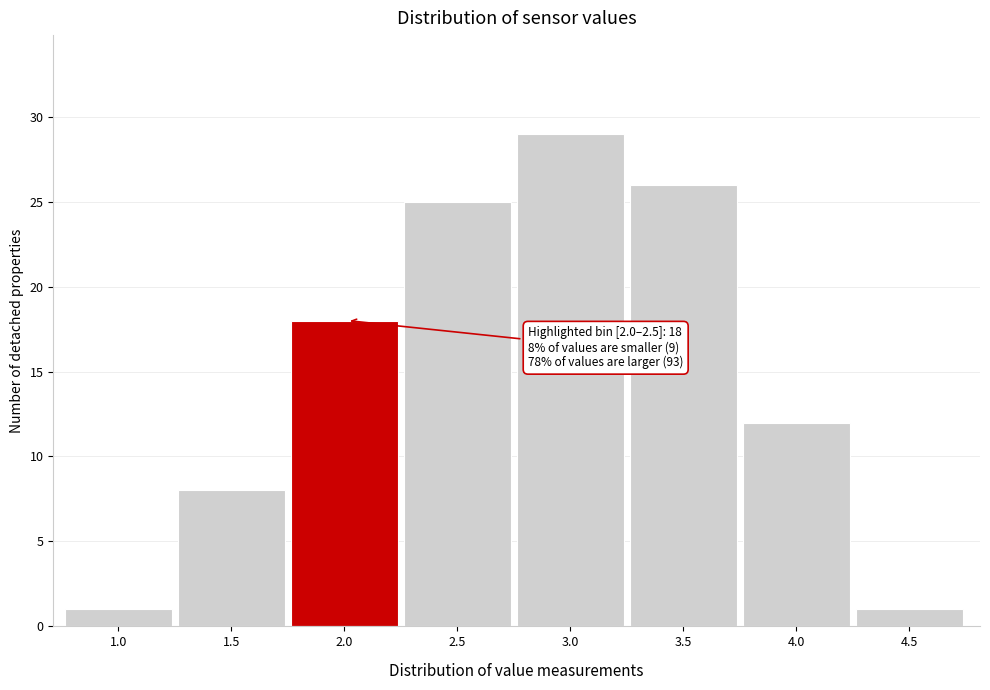

Reading left to right, what are all the values shown in this chart?

1.0=1	1.5=8	2.0=18	2.5=25	3.0=29	3.5=26	4.0=12	4.5=1